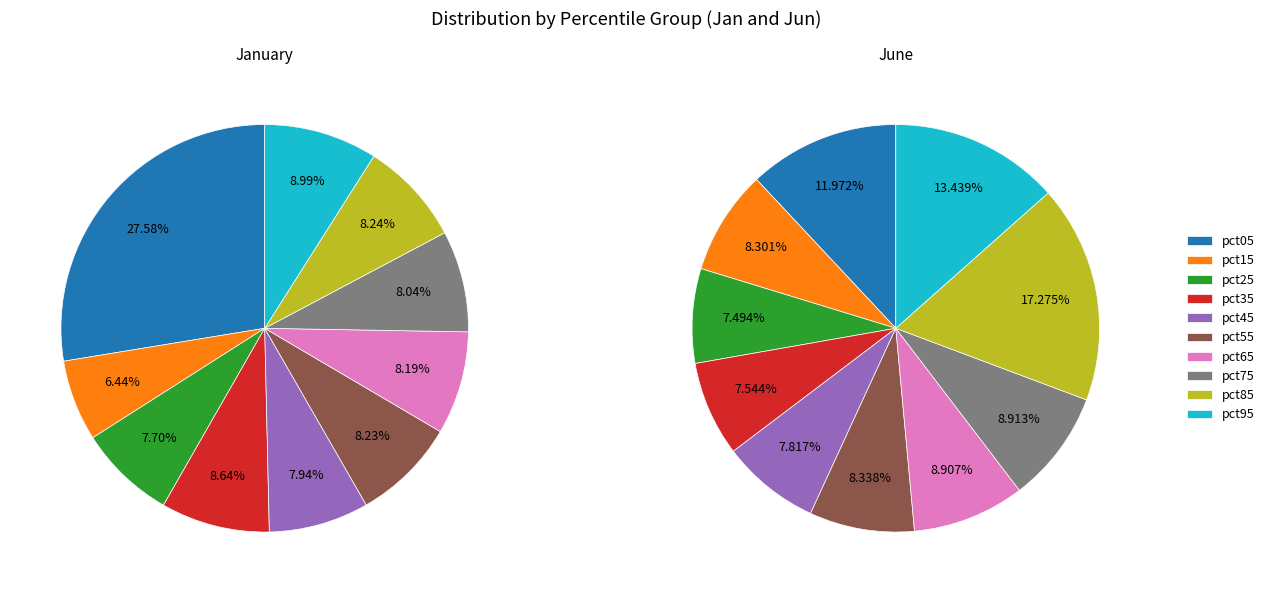

To the nearest percent, what is the difference between the largest and smallest slice percentages?

21%